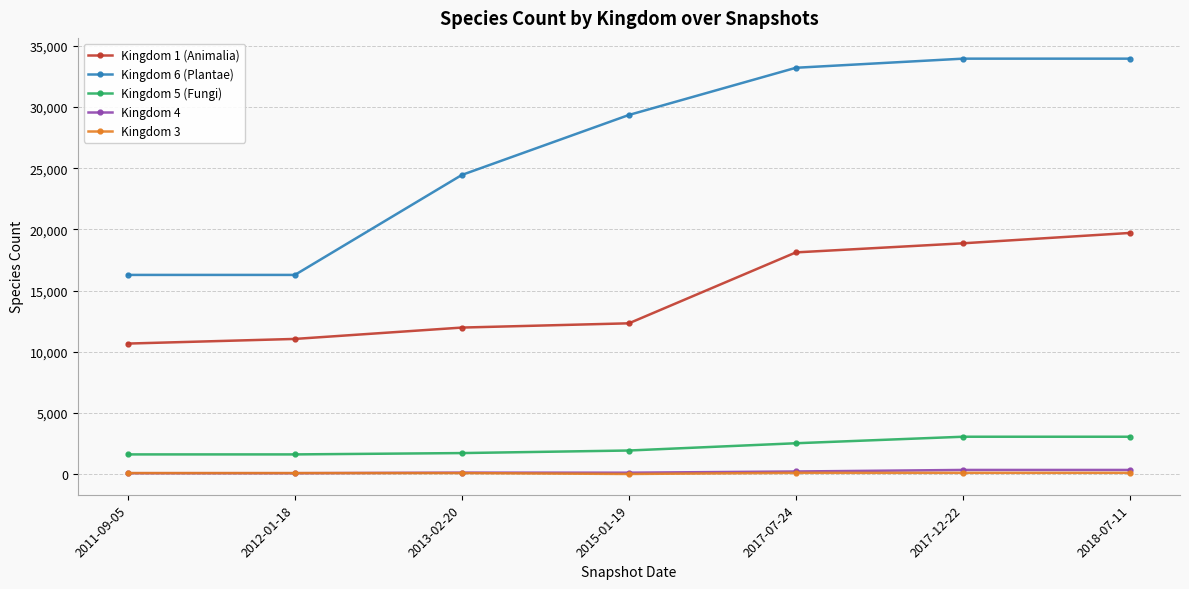

What is the maximum value shown in the chart?

33941